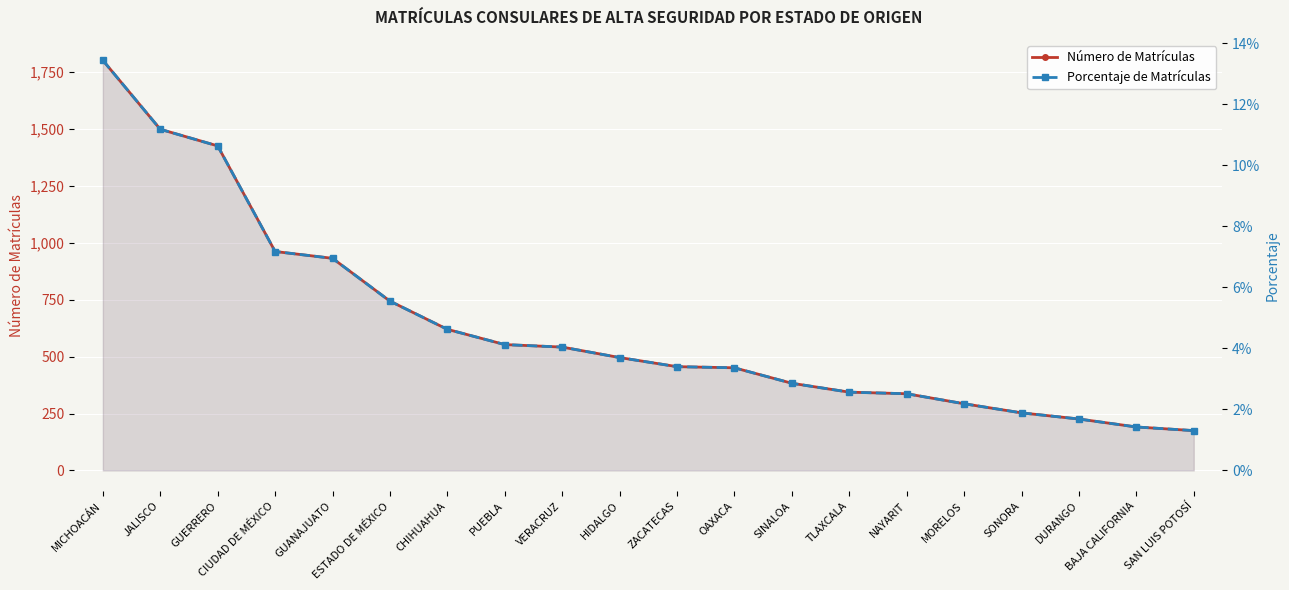

Which category has the lowest value in the Porcentaje de Matrículas series?

SAN LUIS POTOSÍ